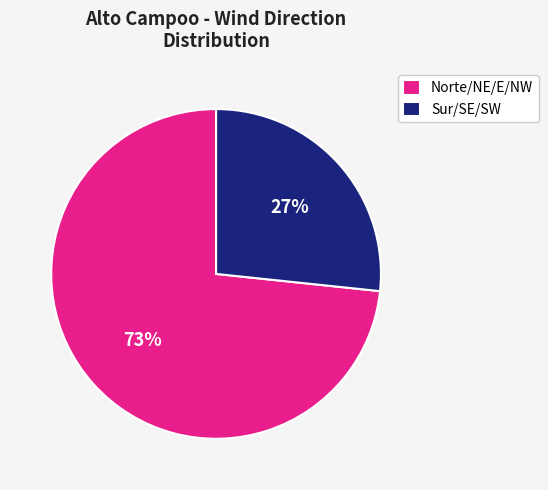

How many slices are in this pie chart?

2